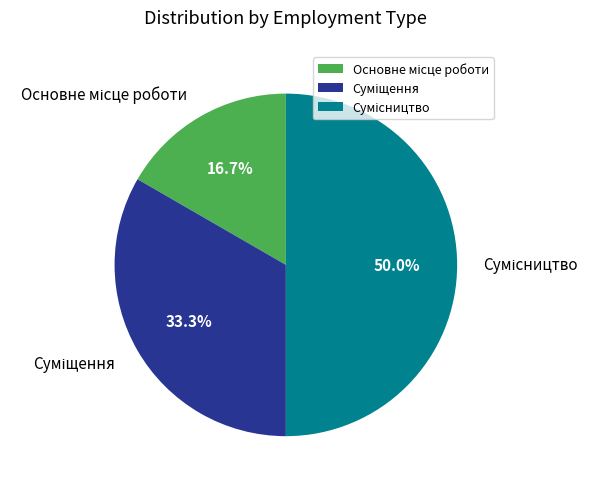

Which slice is the largest?

Сумісництво